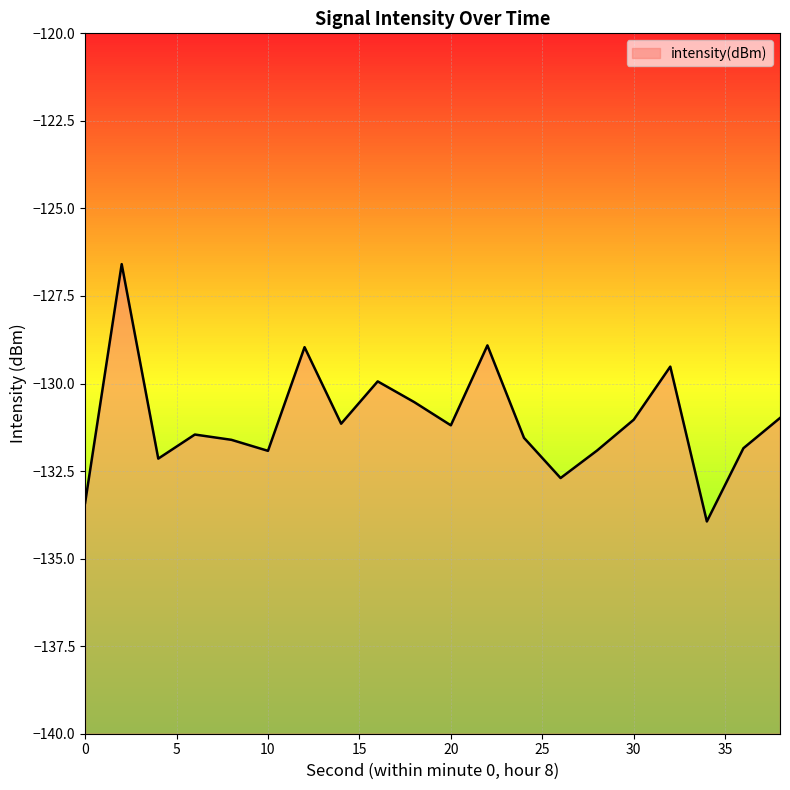

At which category does the data reach its first local peak?

2